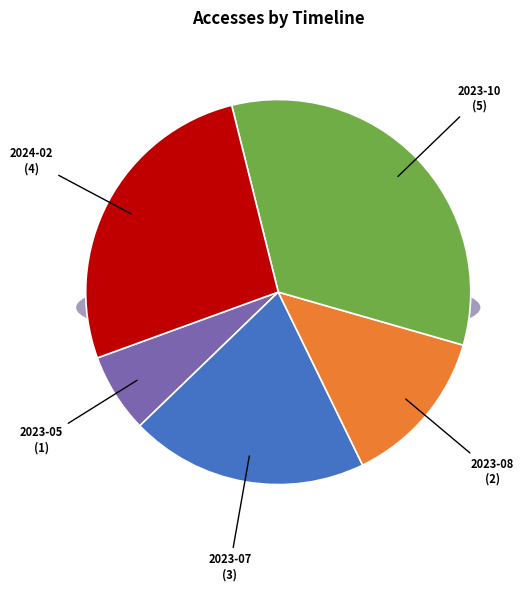

Is it true that 2023-10 is 33% of the pie?

True